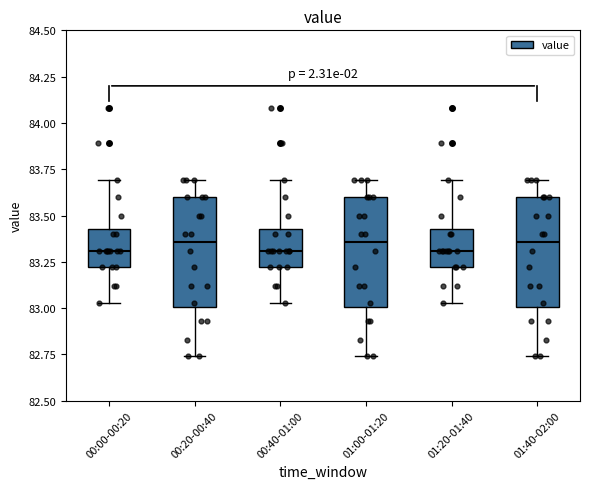

Reading left to right, transcribe this box plot: for each box, give where its median line is, the range the box spans, and where its two whiskers end, as read against the y-axis. The values are not printed on the chart, so give them approximately, as read against the axis.

00:00-00:20: median 83.30, box 83.20 to 83.45, whiskers 83.05 to 83.70
00:20-00:40: median 83.35, box 83.00 to 83.60, whiskers 82.75 to 83.70
00:40-01:00: median 83.30, box 83.20 to 83.45, whiskers 83.05 to 83.70
01:00-01:20: median 83.35, box 83.00 to 83.60, whiskers 82.75 to 83.70
01:20-01:40: median 83.30, box 83.20 to 83.45, whiskers 83.05 to 83.70
01:40-02:00: median 83.35, box 83.00 to 83.60, whiskers 82.75 to 83.70